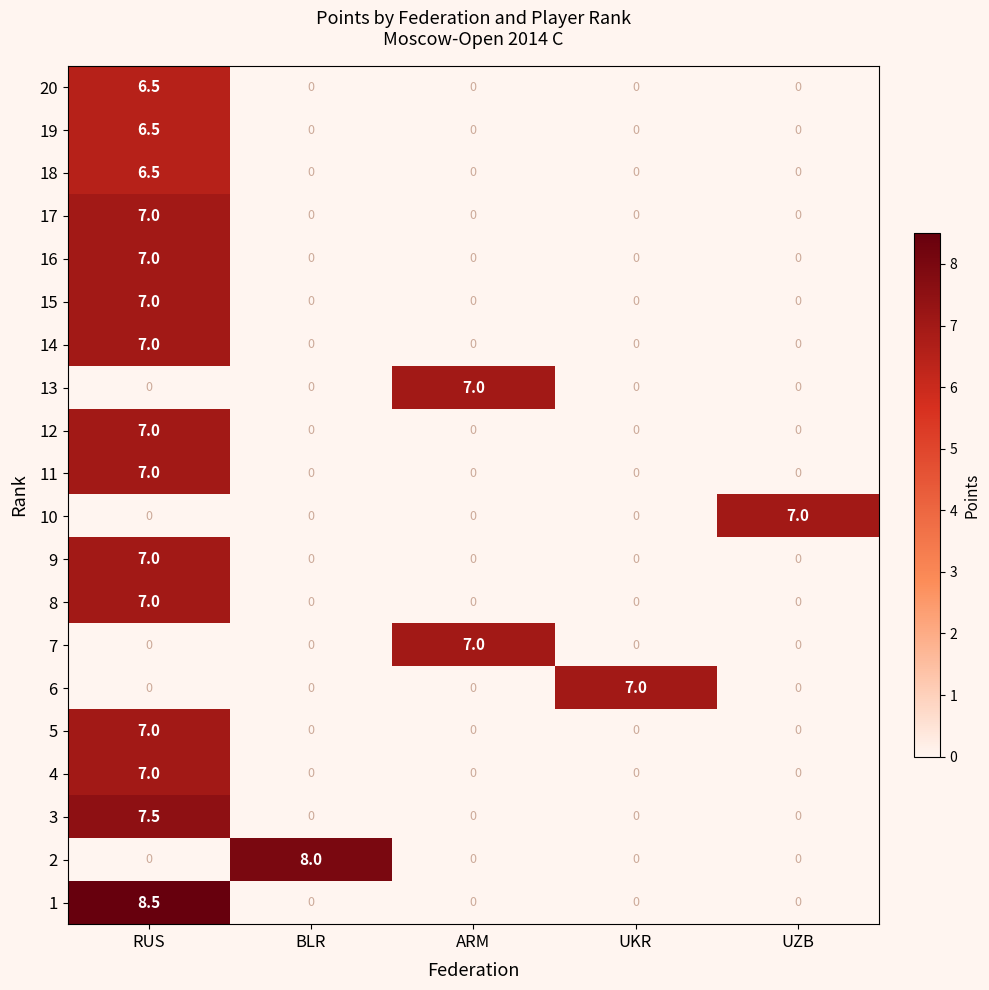

The 11 series shows 2.3 at UZB. True or false?

False